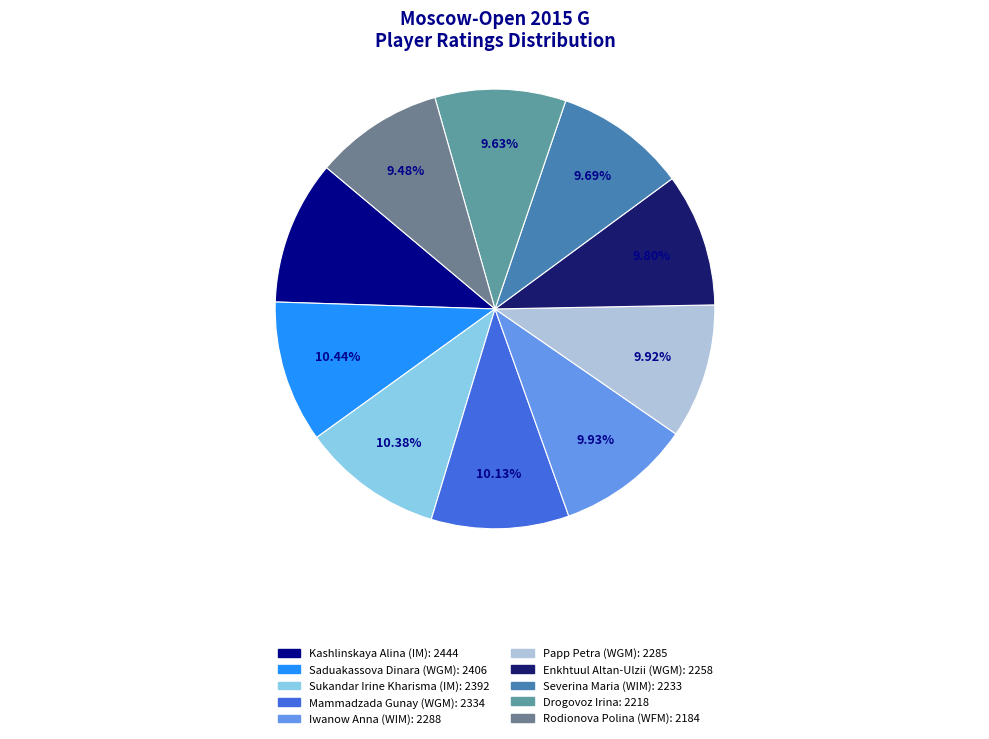

Which has a higher value, Severina Maria (WIM) or Saduakassova Dinara (WGM)?

Saduakassova Dinara (WGM)